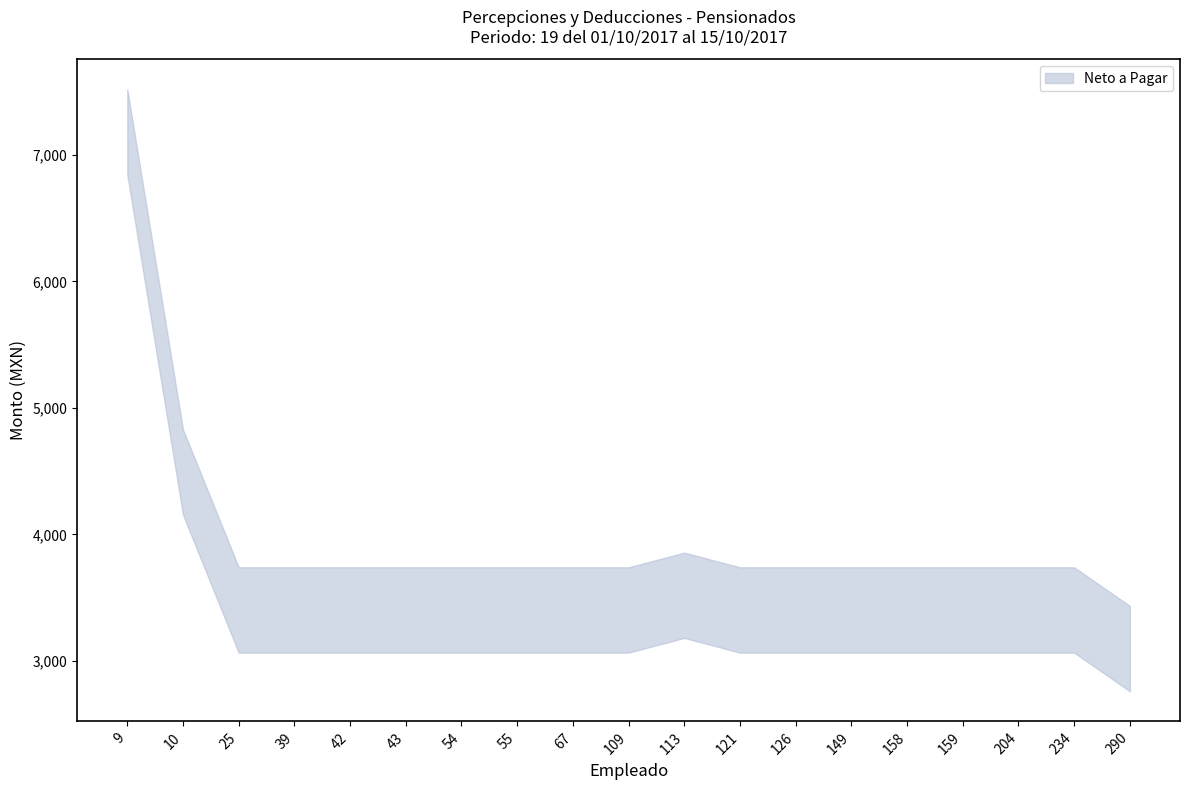

How many data points does each series have?

19